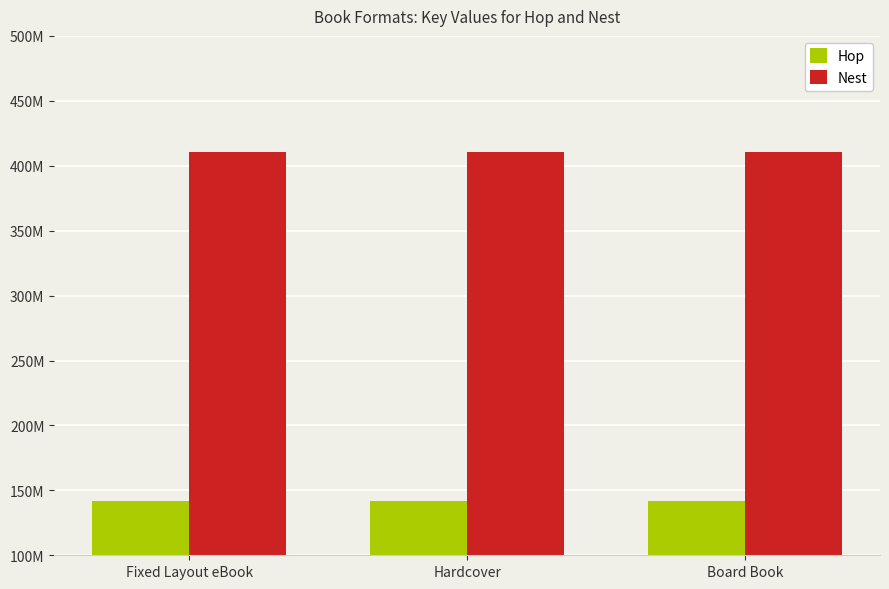

What is the label of the 2nd bar from the right?

Hardcover